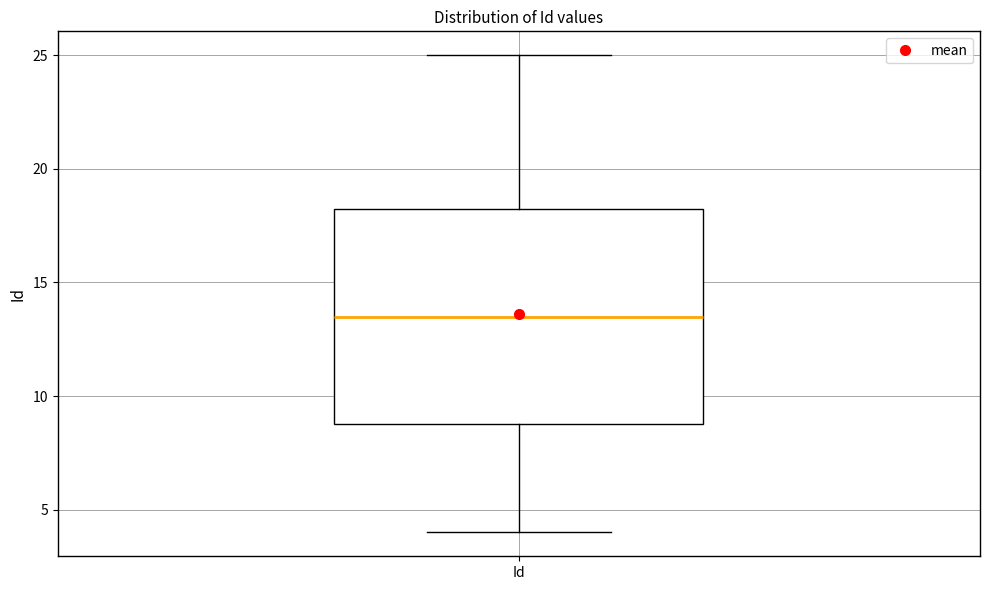

Transcribe this box plot: give where the median line is, the range the box spans, and where the two whiskers end, as read against the y-axis. The values are not printed on the chart, so give them approximately, as read against the axis.

median 13.5, box 9.0 to 18.5, whiskers 4.0 to 25.0